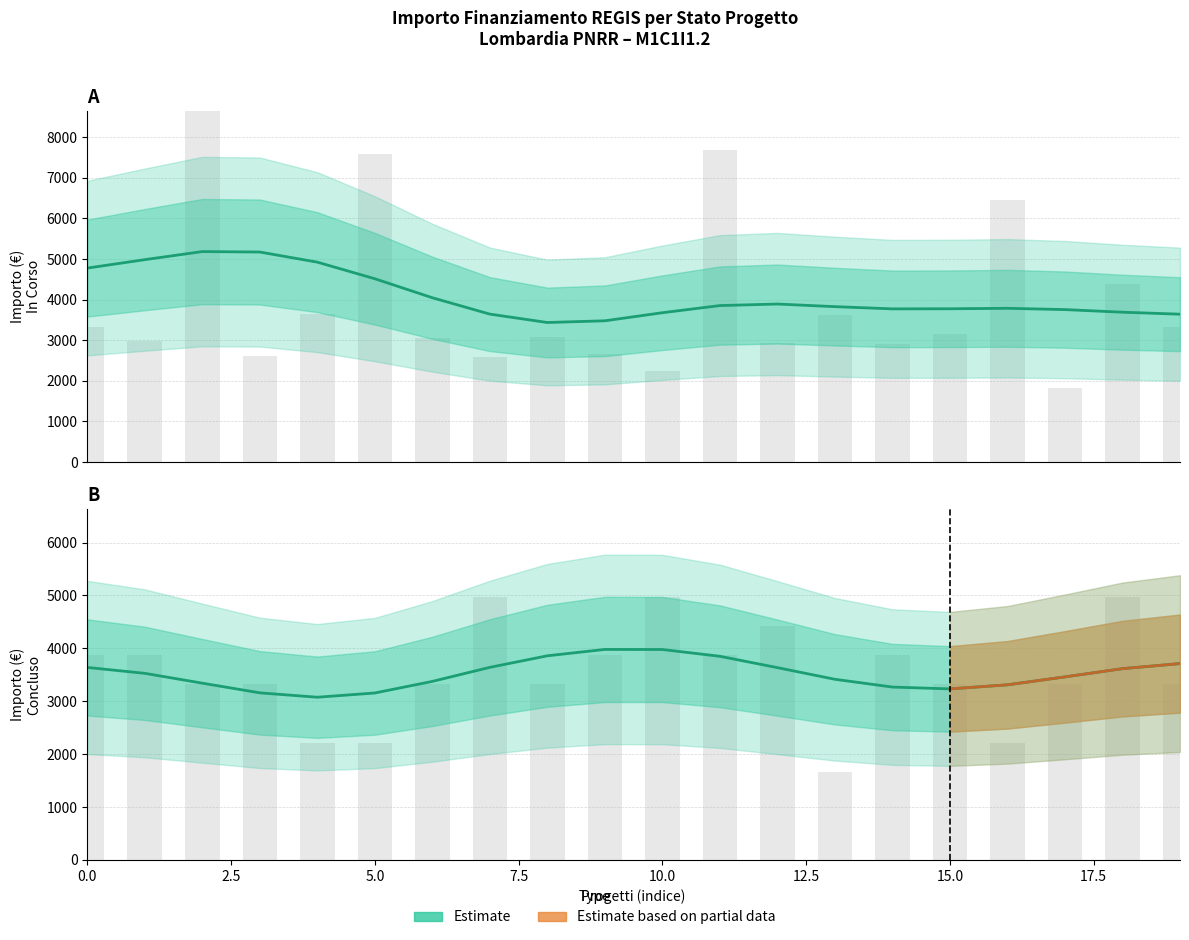

Reading left to right, extract all data points from this chart.

Estimate (In Corso): 4775.3	4983.5	5182.1	5171.3	4922.0	4513.7	4046.0	3642.7	3436.1	3478.2	3676.9	3853.1	3890.9	3826.5	3772.0	3774.4	3785.7	3753.9	3689.7	3640.7
Estimate (Concluso): 3639.1	3527.7	3341.9	3158.7	3075.8	3155.7	3375.1	3640.5	3859.2	3979.7	3977.9	3849.9	3635.2	3415.0	3267.9	3233.4	3310.2	3460.4	3616.2	3711.5